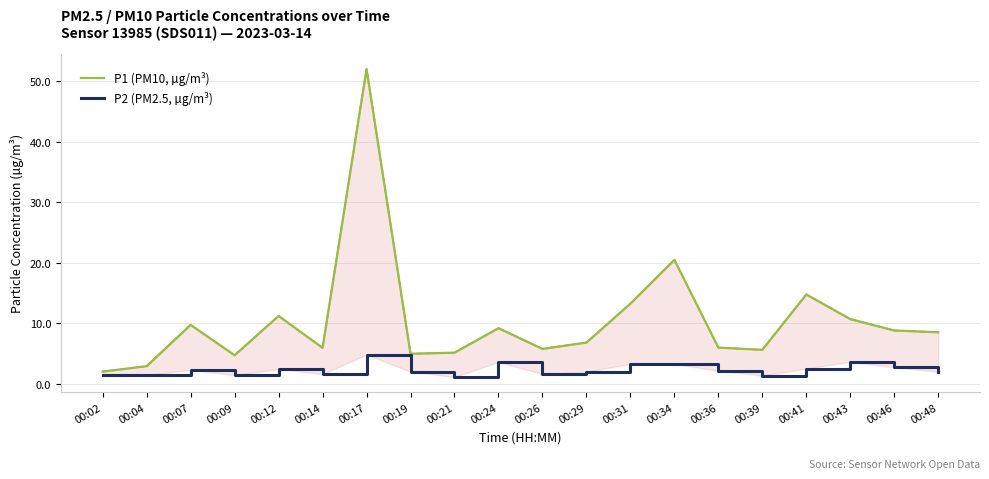

What is the difference between the P1 (PM10, µg/m³) values at 00:26 and 00:34?

14.7